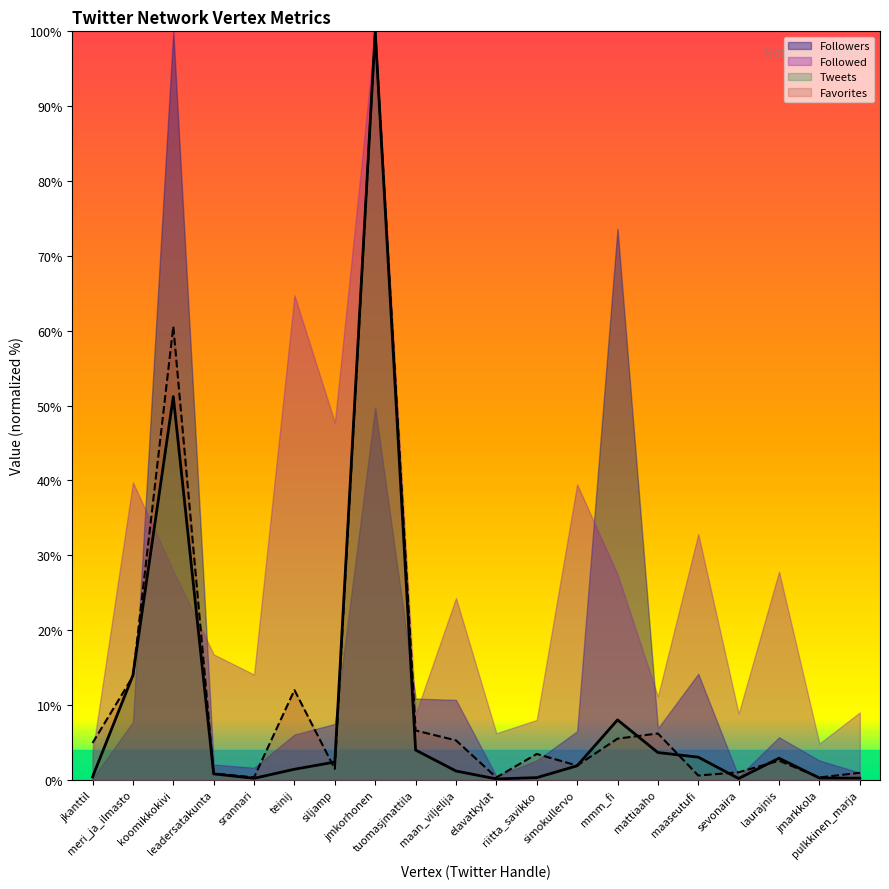

Does the chart display data point markers on the line(s)?

No